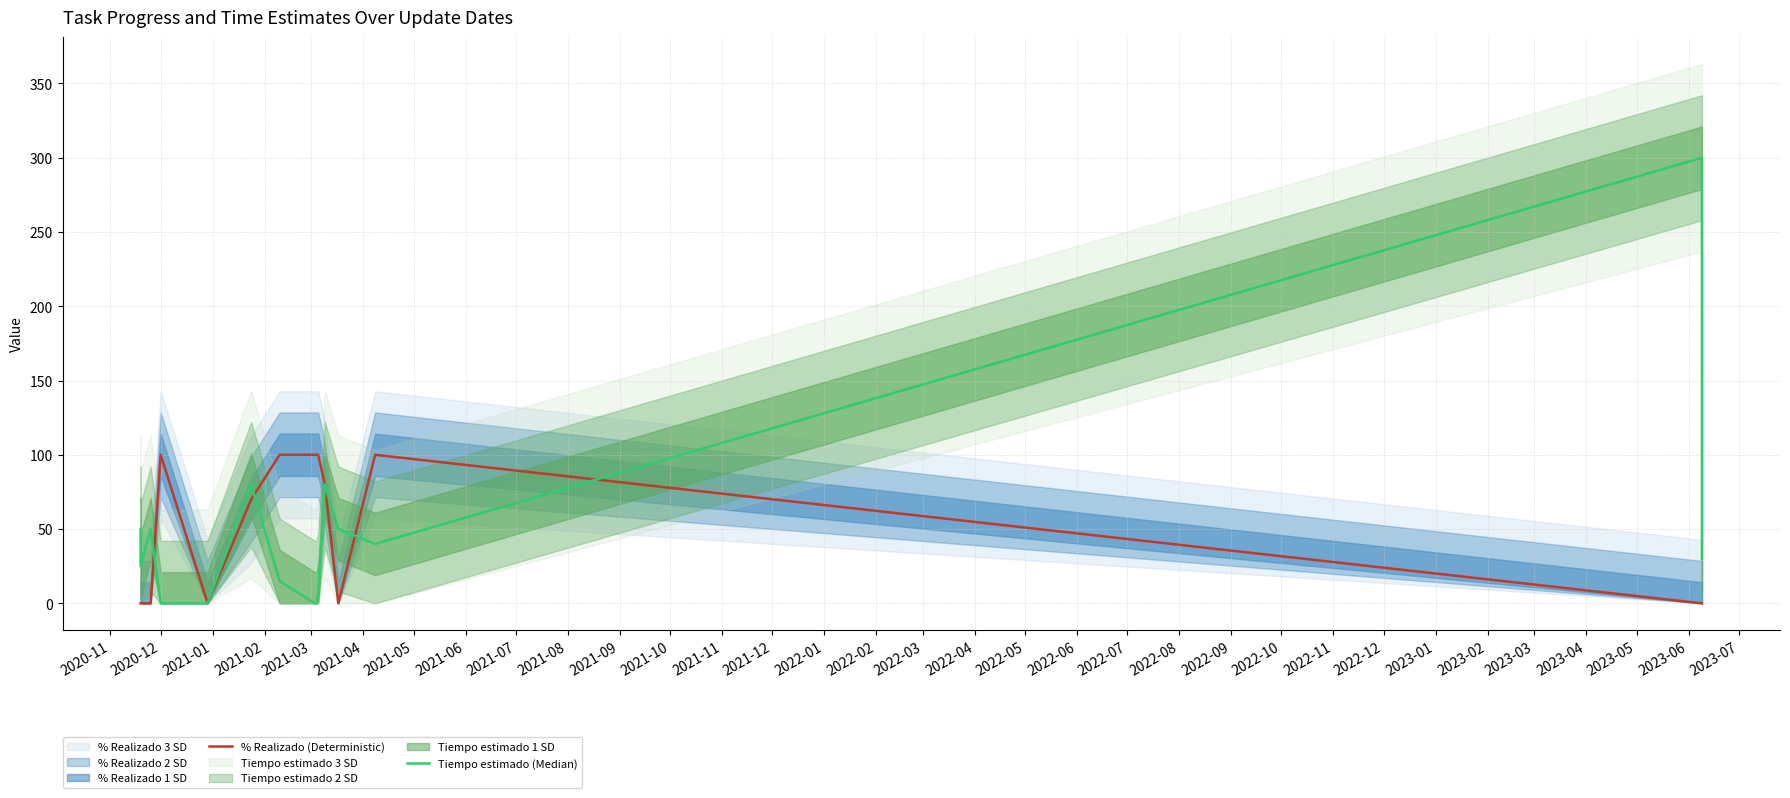

Is the value of Tiempo estimado (Median) at 2021-02 greater than the value of % Realizado (Deterministic) at 2021-10?

No